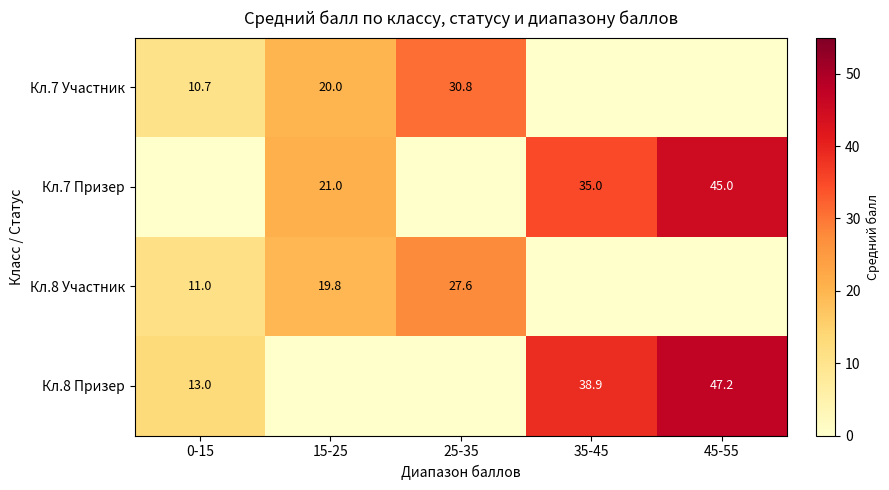

True or false: Кл.7 Призер has a value of 32.9 at 15-25.

False